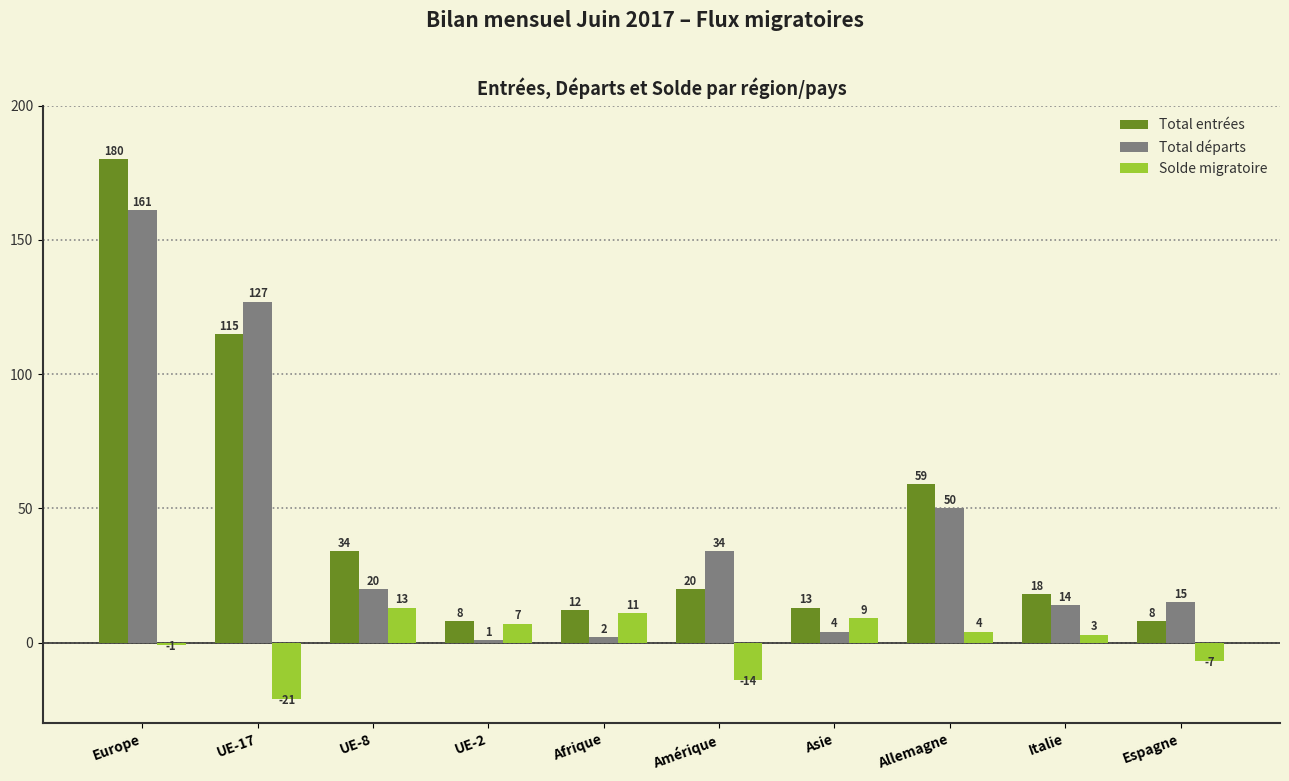

What is the difference between the highest and lowest values at UE-17?

148